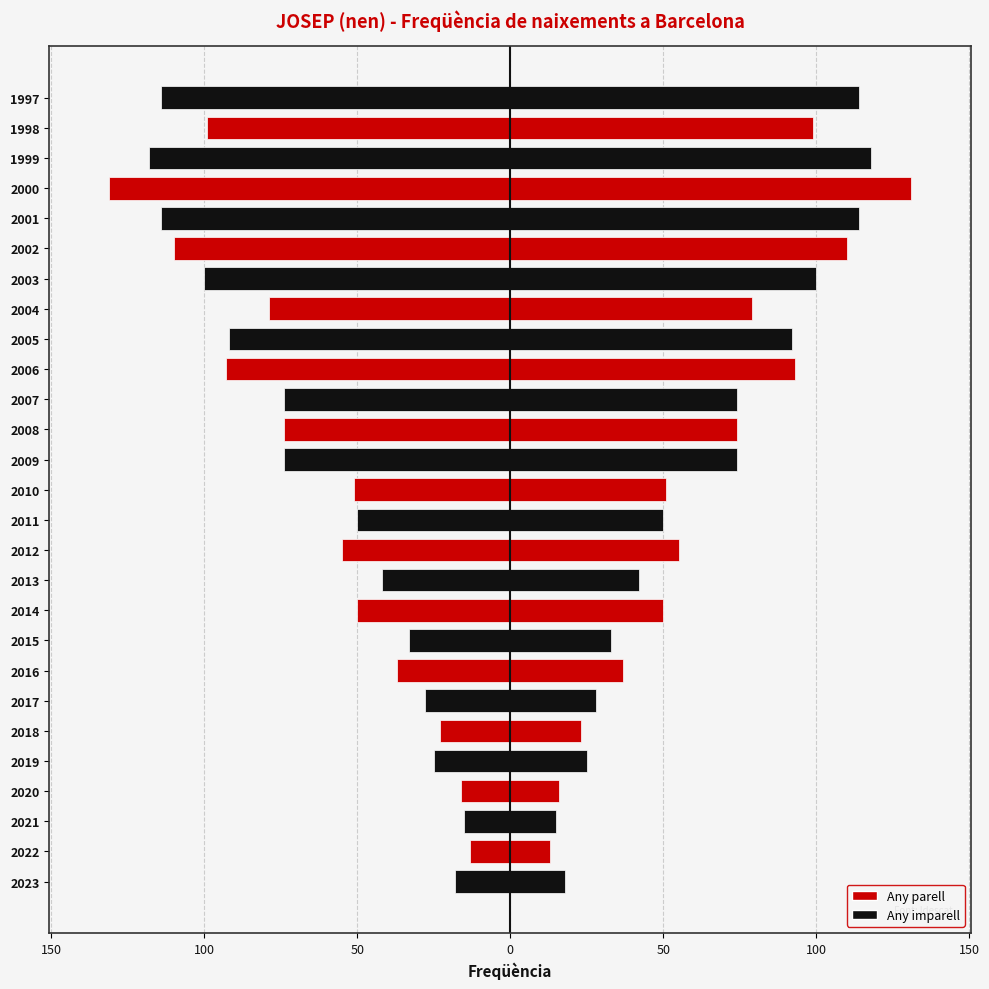

The Freqüència (dreta) series shows 28 at 2008. True or false?

False